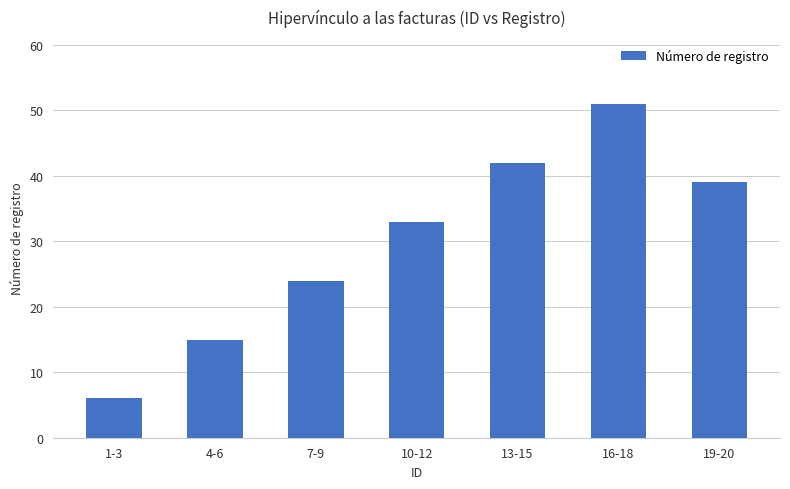

What is the difference between the values at 16-18 and 19-20?

12